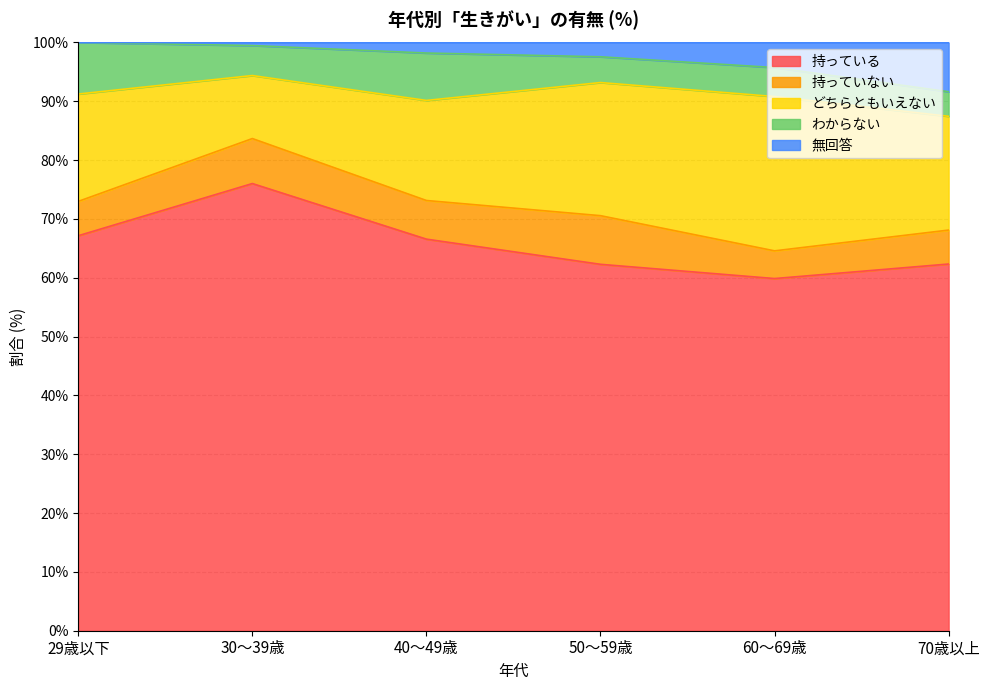

True or false: 無回答 and どちらともいえない cross at least once.

False